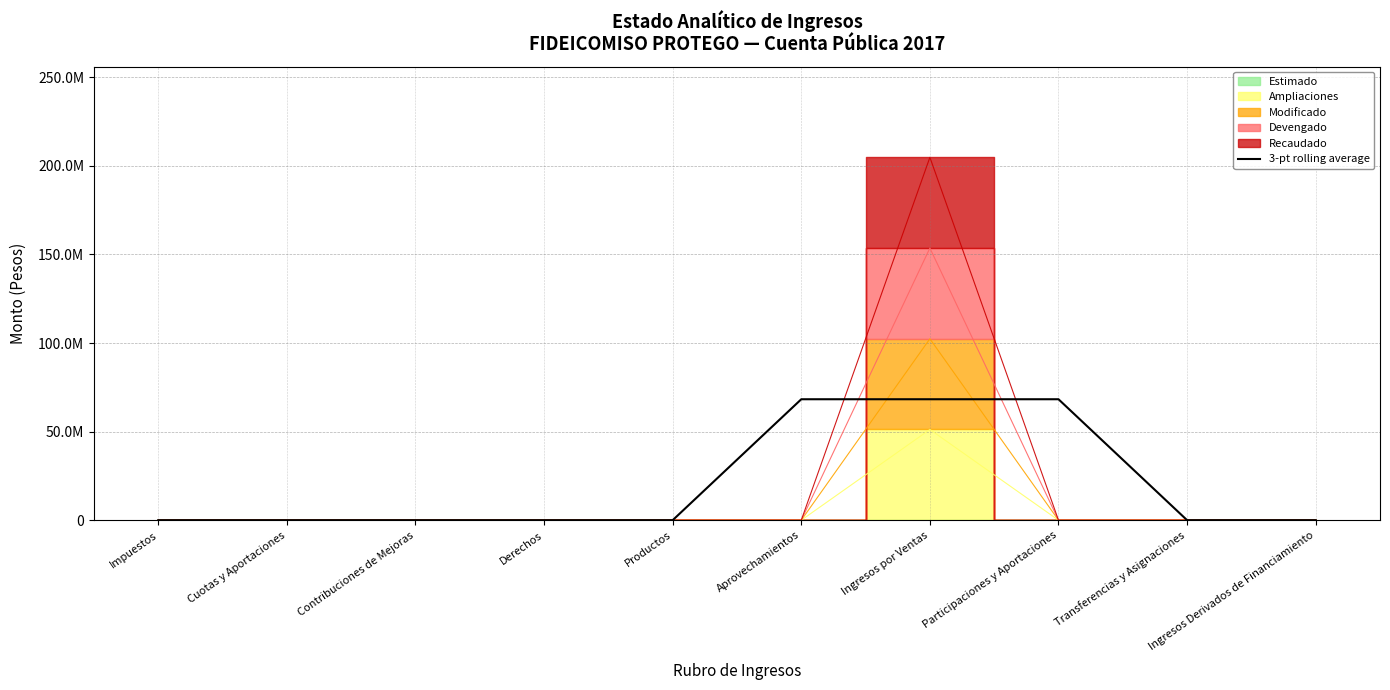

What is the sum of the values at Impuestos and Ingresos por Ventas?

68266291.1